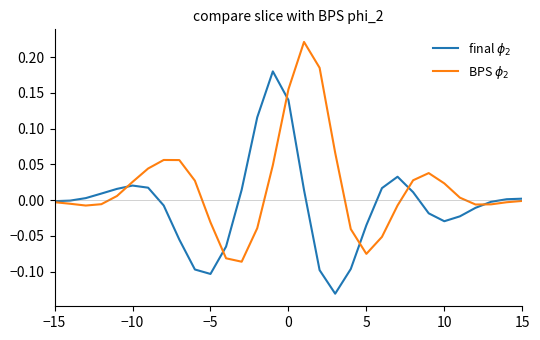

In final $\phi_2$, how many points are higher than both neighbors (excluding endpoints)?

3